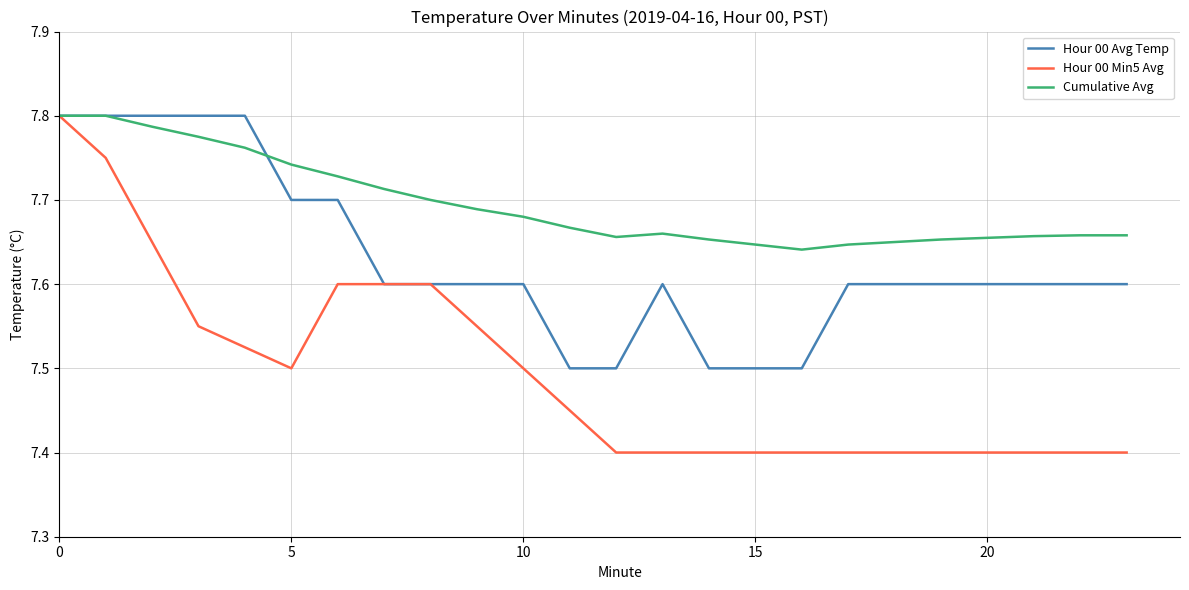

True or false: Hour 00 Avg Temp and Cumulative Avg intersect in this chart.

True